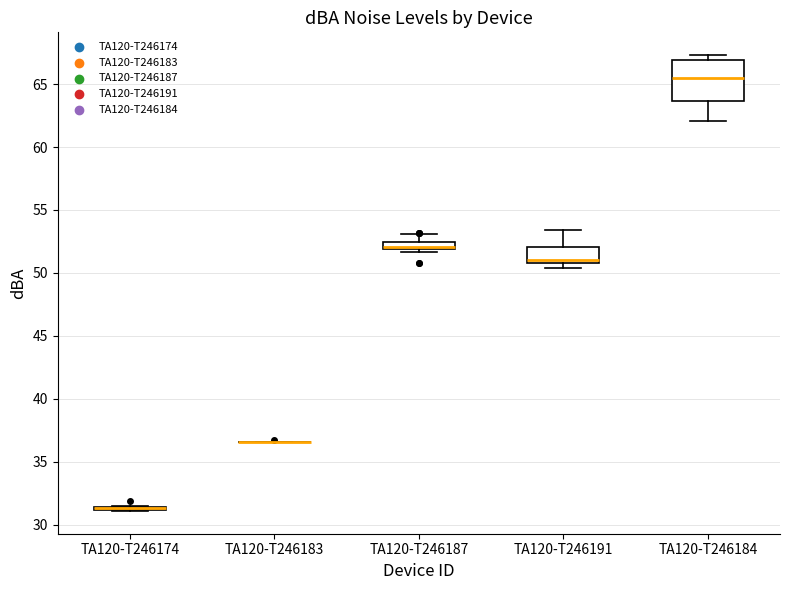

Where does the upper whisker of the box for TA120-T246191 end on the y-axis? The values are not printed on the chart, so give them approximately, as read against the axis.

53.5